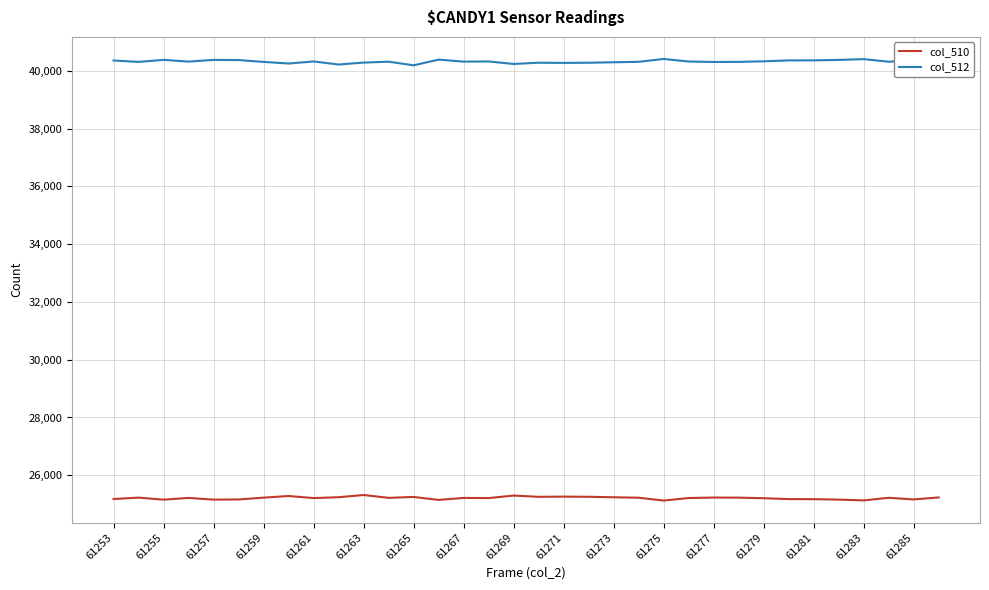

Which series has the largest total across all categories?

col_512